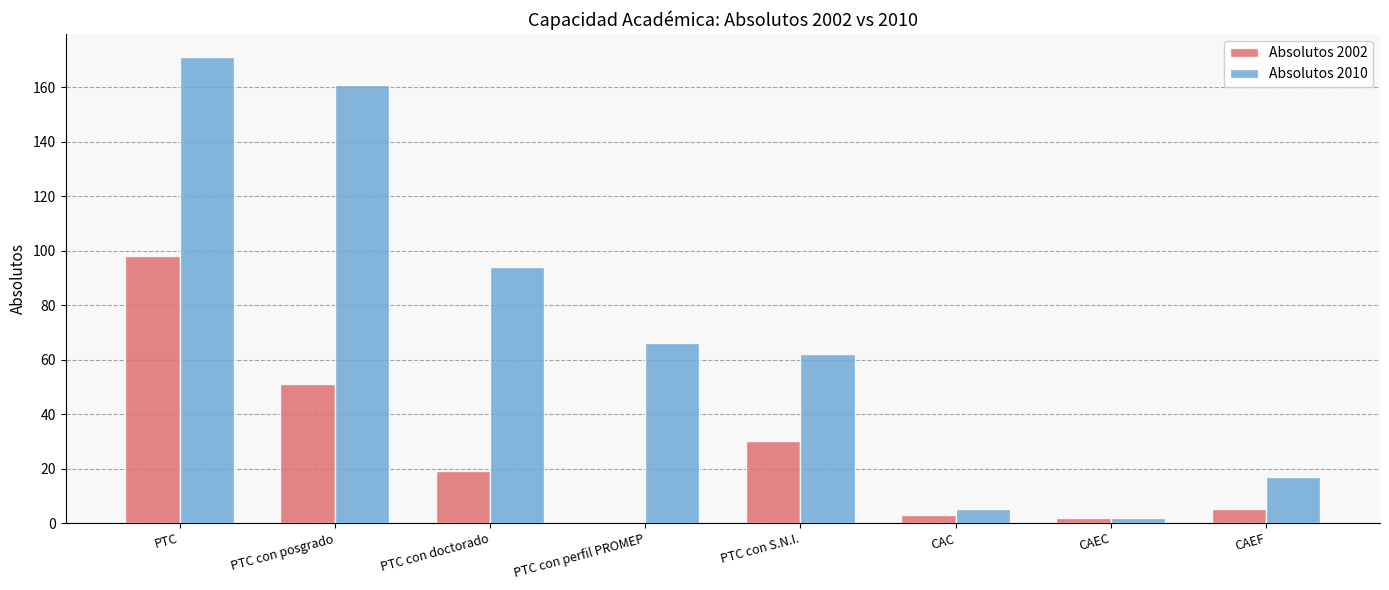

Where does the Absolutos 2010 series first go above 66?

PTC